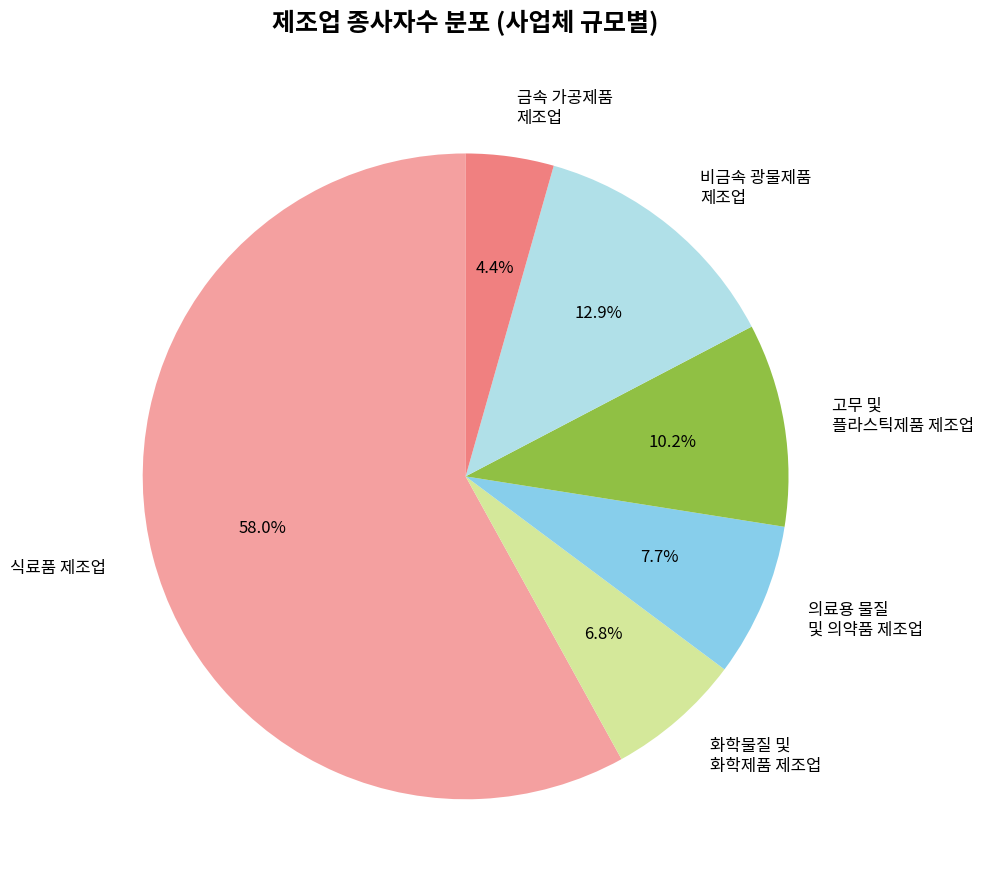

What percentage is NOT represented by 식료품 제조업?

42.0%